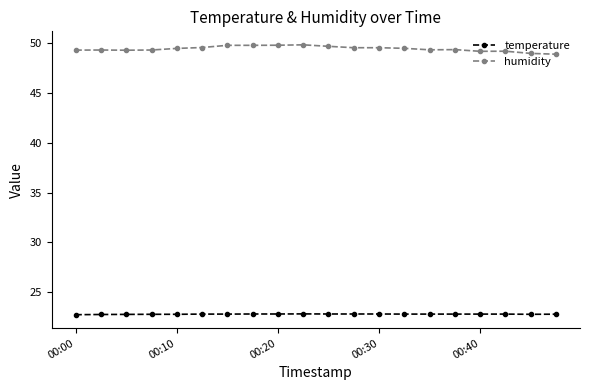

What is the greatest value displayed?

49.8